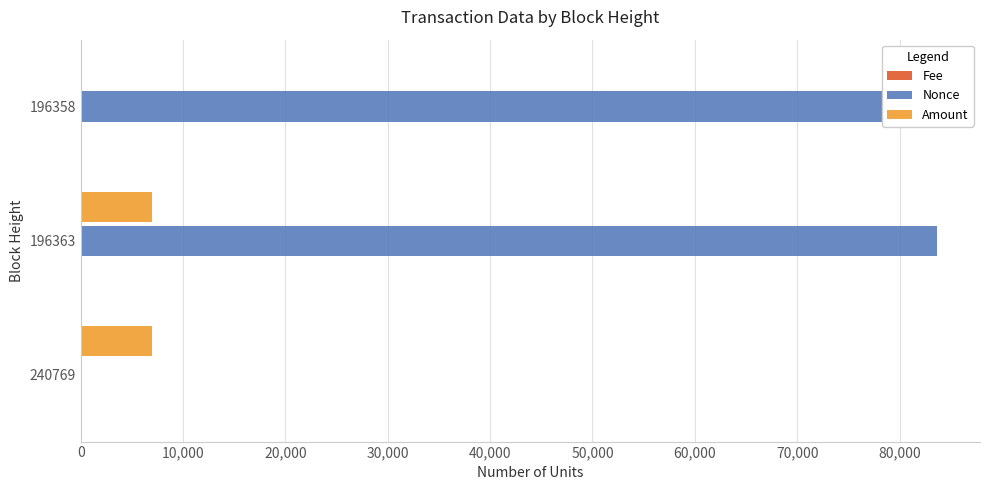

The value of Nonce at 196358 is 30847.5. True or false?

False